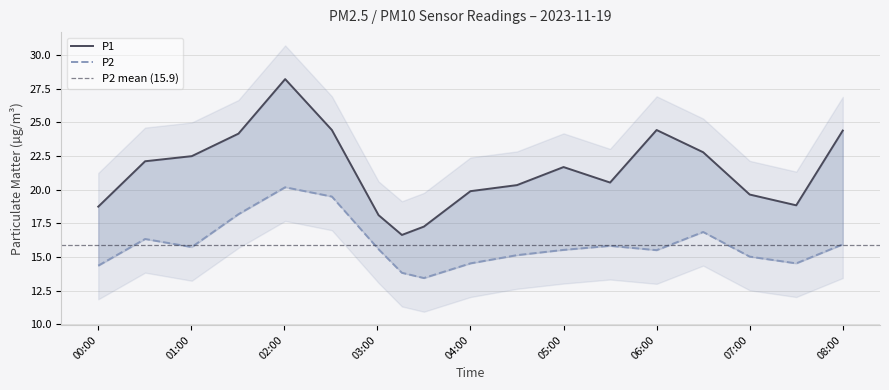

What is the difference between the highest and lowest values at 2023-11-19T05:30:00?

4.7